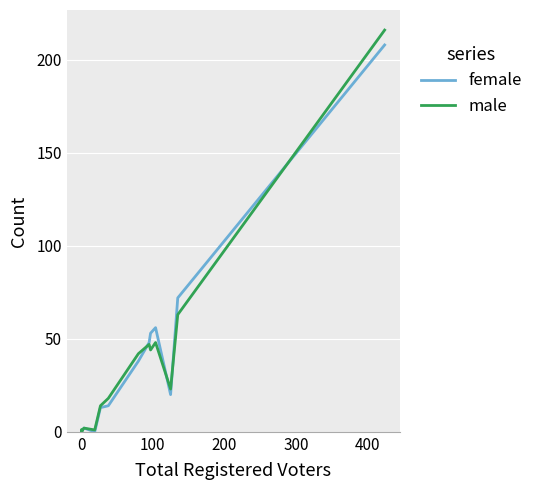

Reading right to left, transcribe all the data shown in this chart.

female: 208	72	20	56	53	48	38	14	13	0	2	1	0	0	0
male: 216	63	23	48	44	47	42	18	14	1	2	1	1	0	1